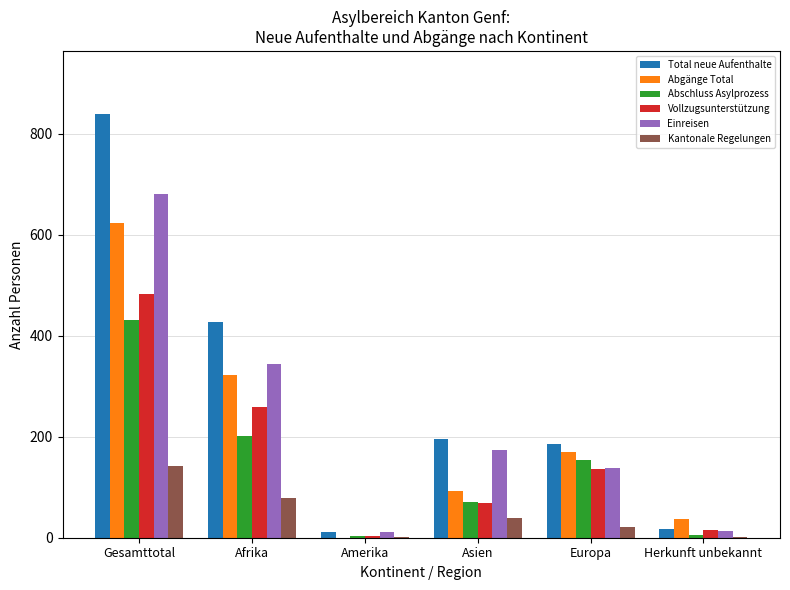

True or false: Abschluss Asylprozess has a value of 5 at Herkunft unbekannt.

True